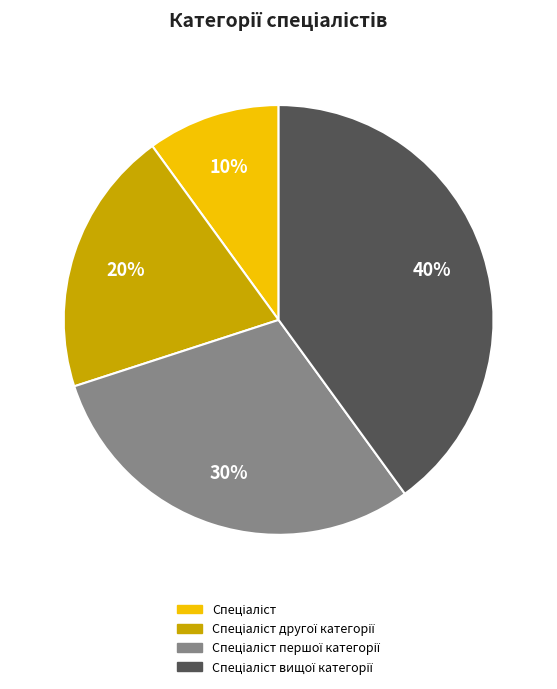

To the nearest percent, what is the average slice percentage?

25%